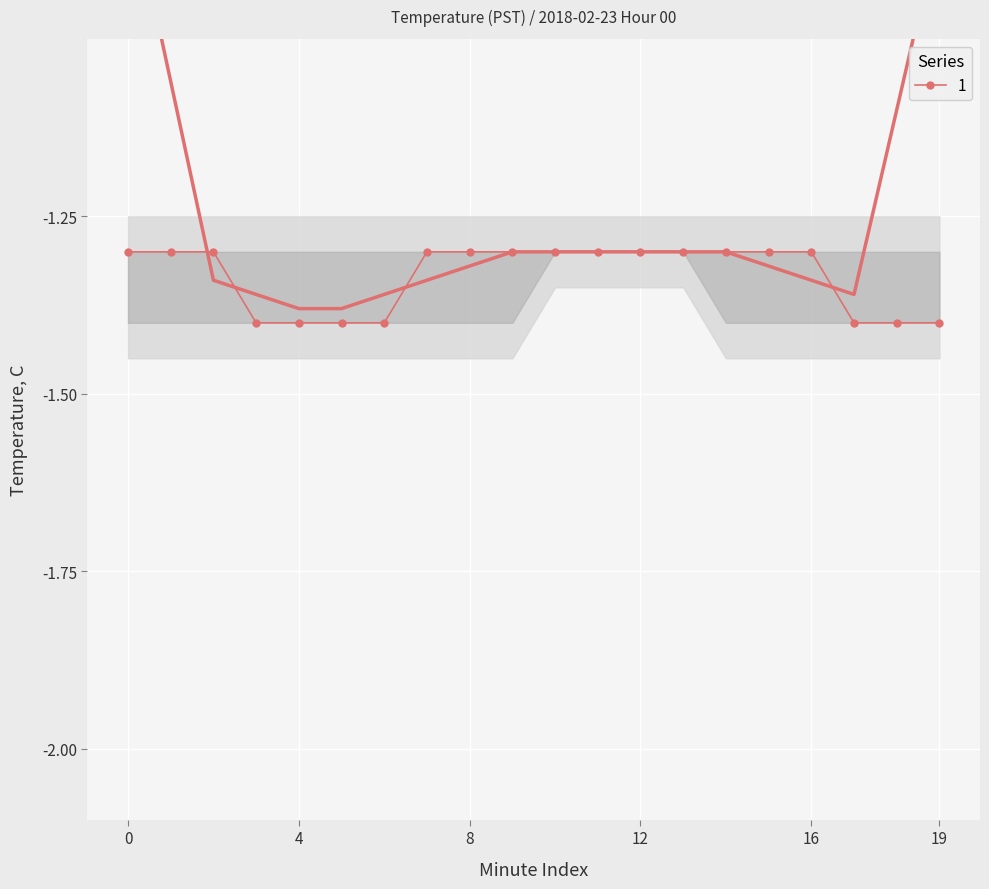

True or false: the data shows -1.4 at 3.

True